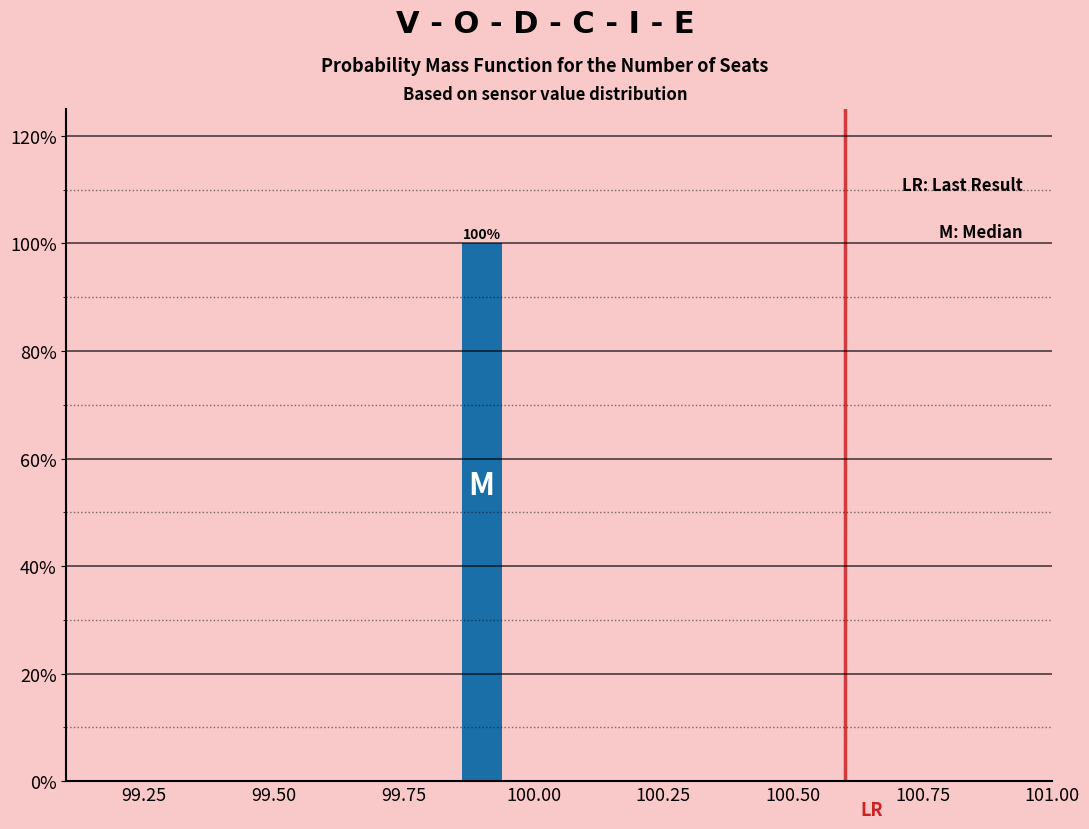

Read against the x-axis, roughly where is the centre of the tallest bar?

99.90